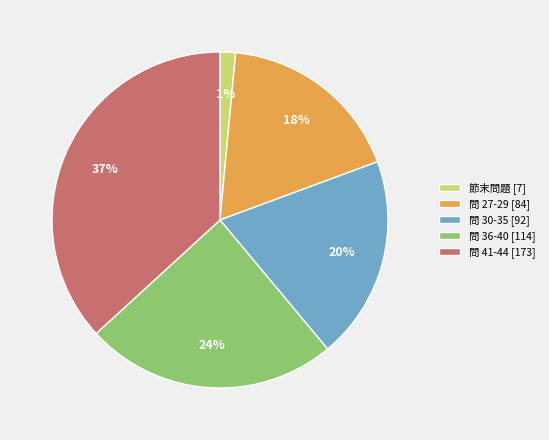

What percentage is the 問 27-29 [84] slice, to the nearest percent?

18%